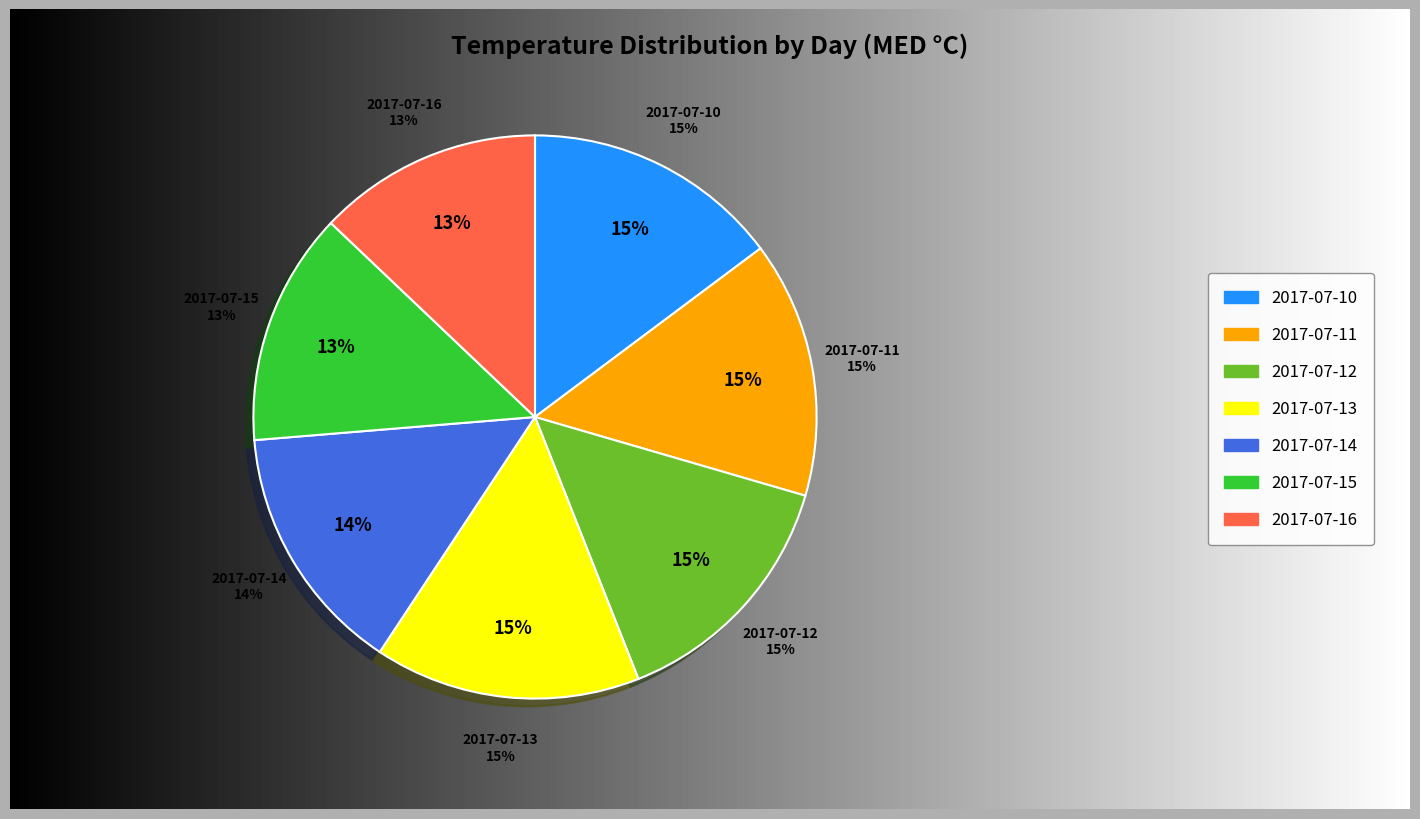

Which category has the biggest portion of the pie?

2017-07-13